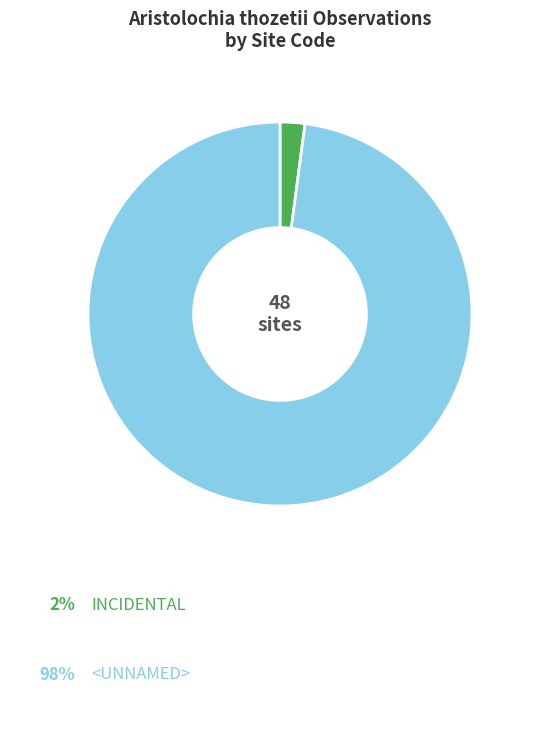

Does any single category account for the majority?

Yes